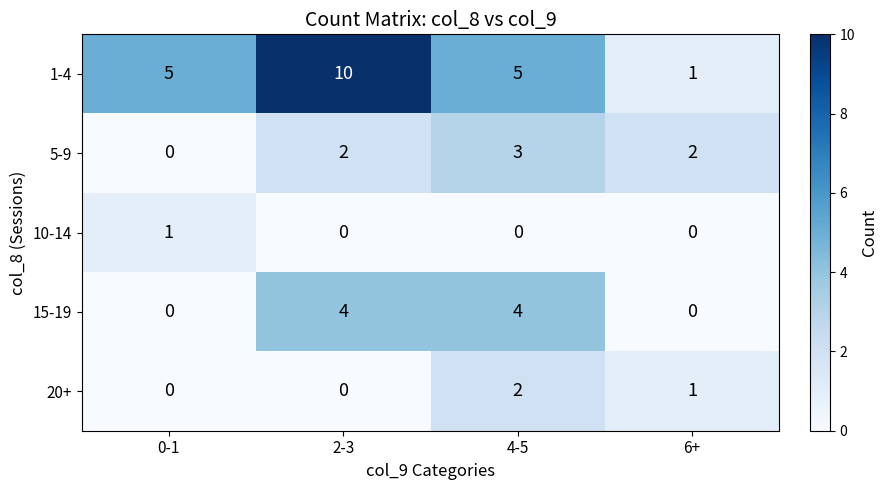

At how many categories does at least one series exceed 3?

3